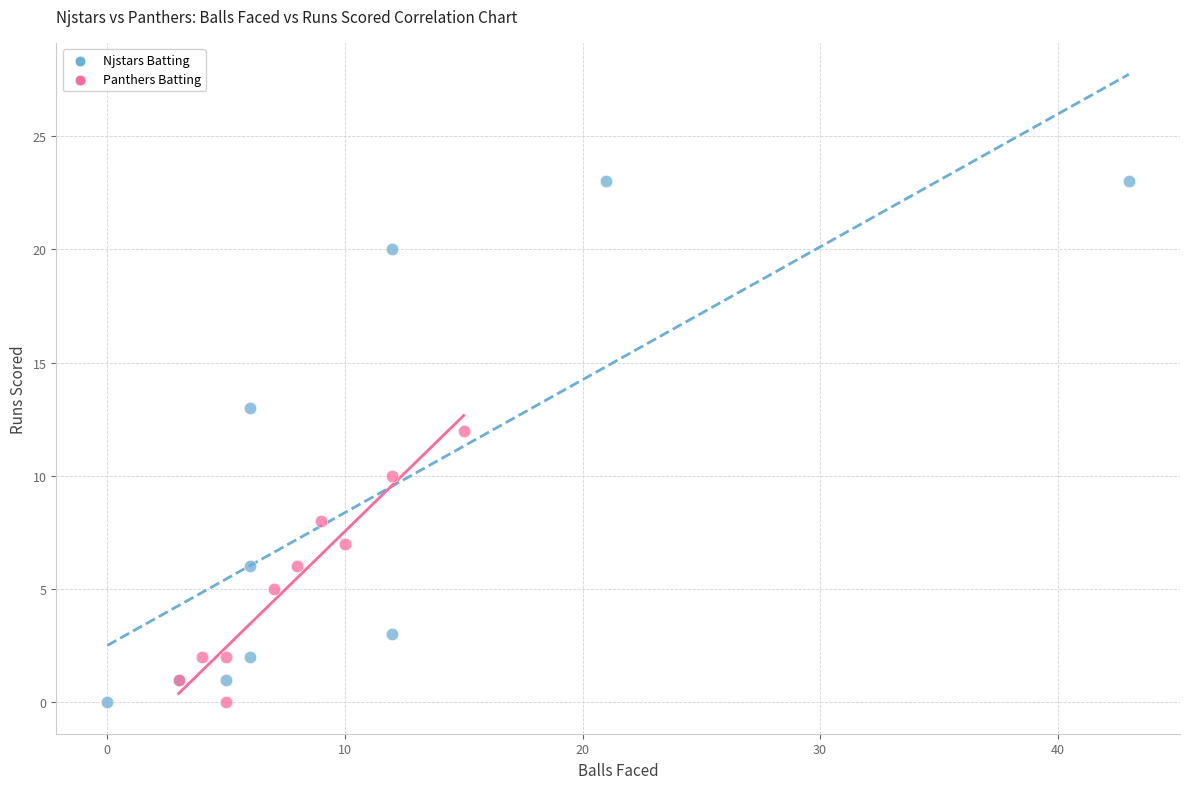

Which series reaches the maximum Y coordinate?

Njstars Batting